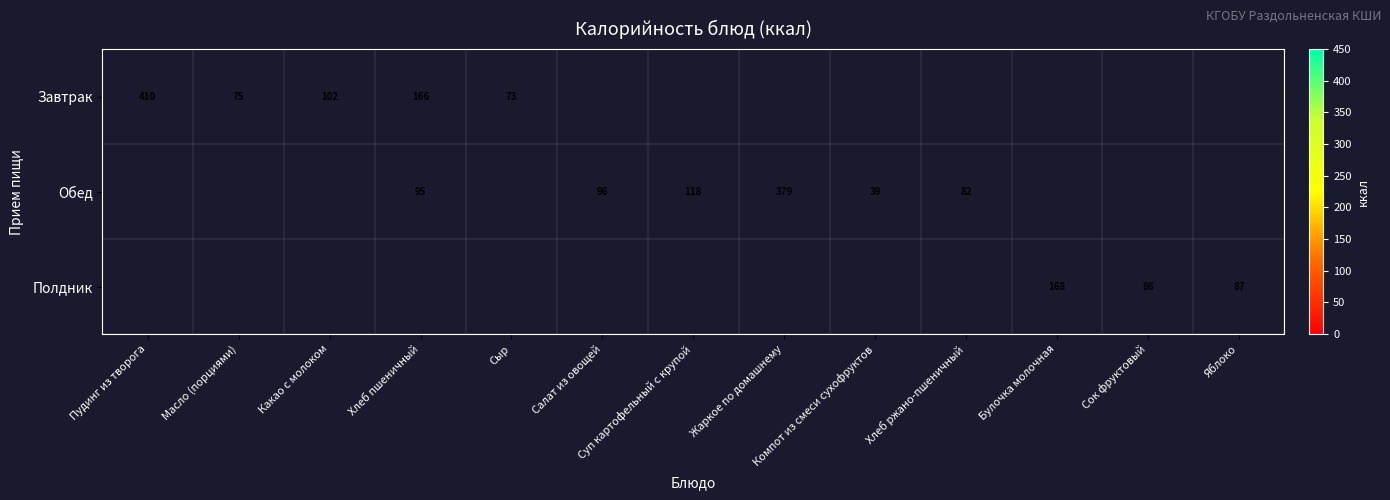

True or false: Полдник has a value of 117.7 at Яблоко.

False